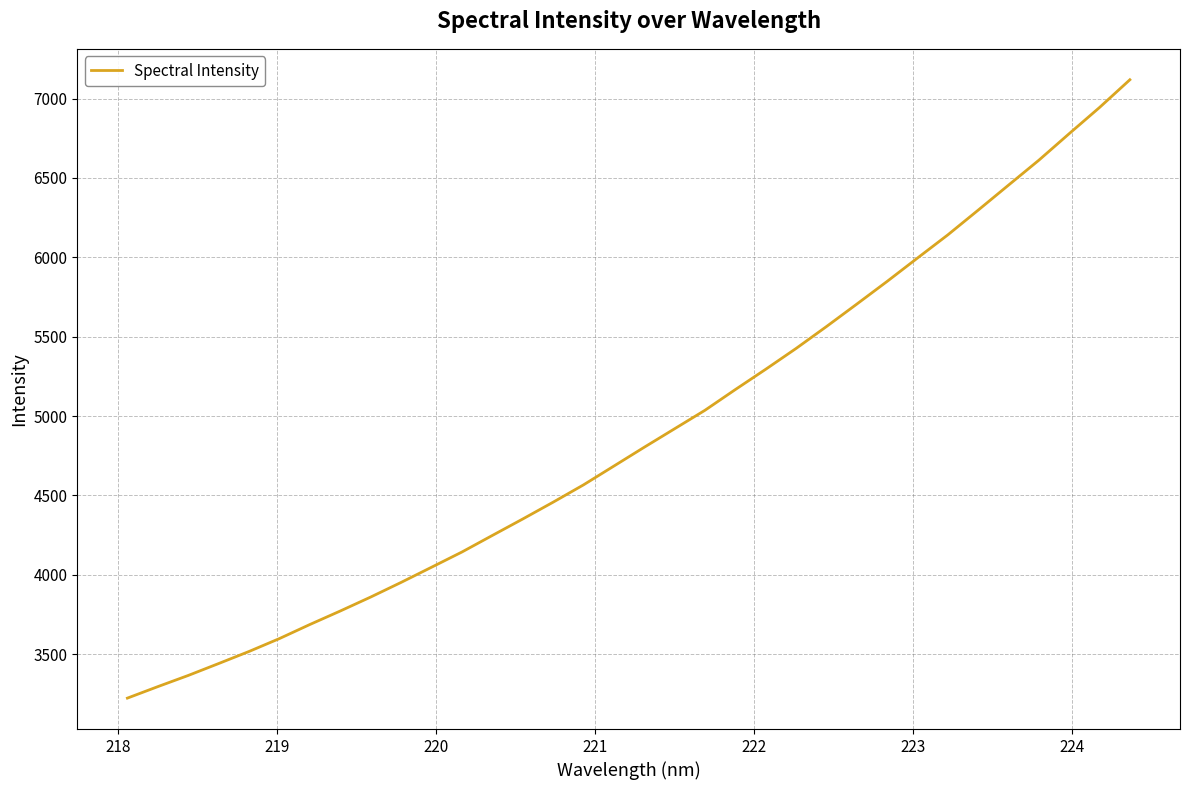

Is this an area chart (filled region under the line)?

No